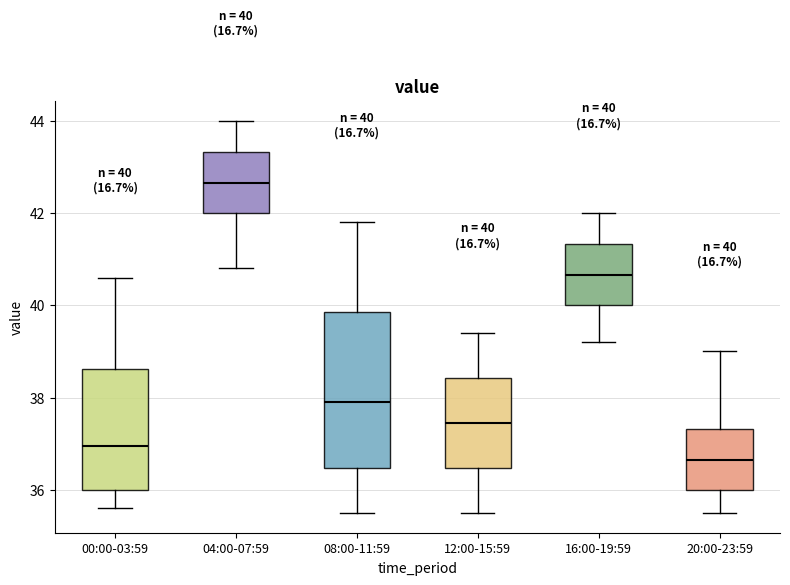

Which box's median line is the lowest?

20:00-23:59